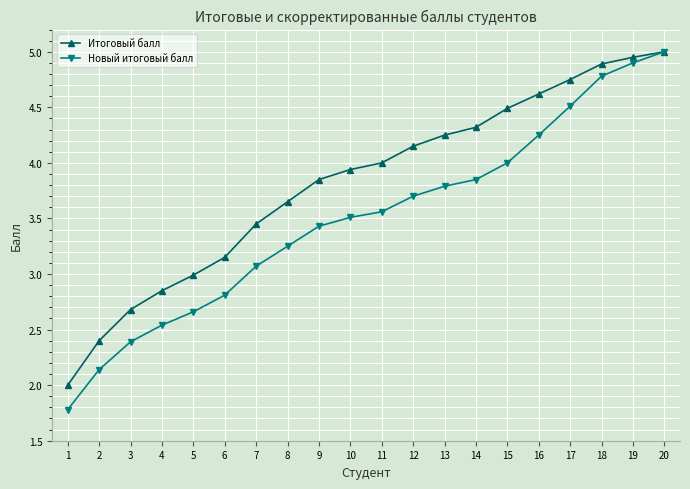

What is the sum of all Новый итоговый балл values?

69.9